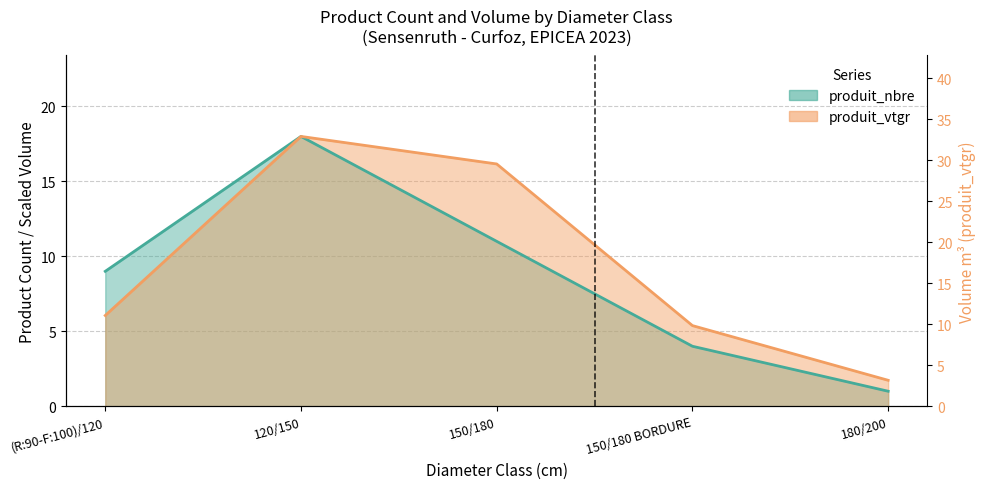

At how many categories does at least one series exceed 3?

4